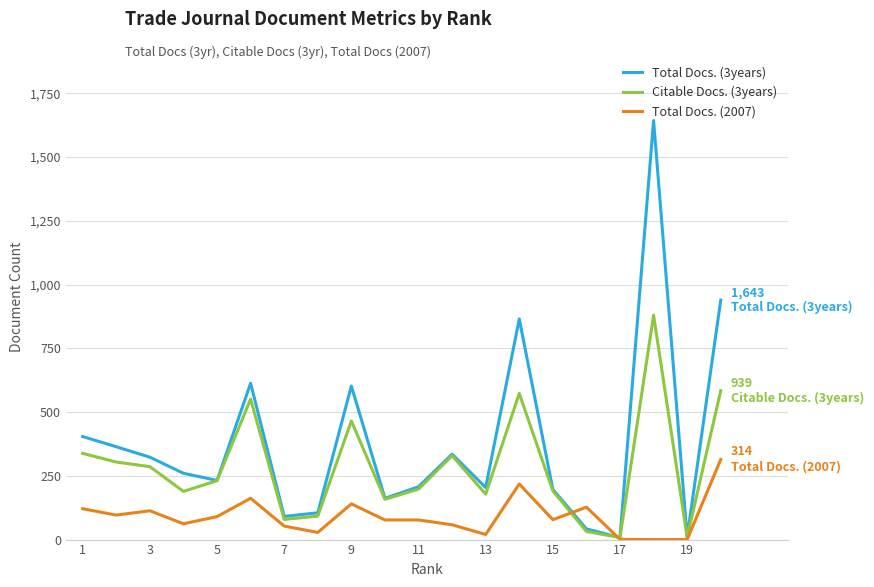

Which series has the largest range (max minus min)?

Total Docs. (3years)